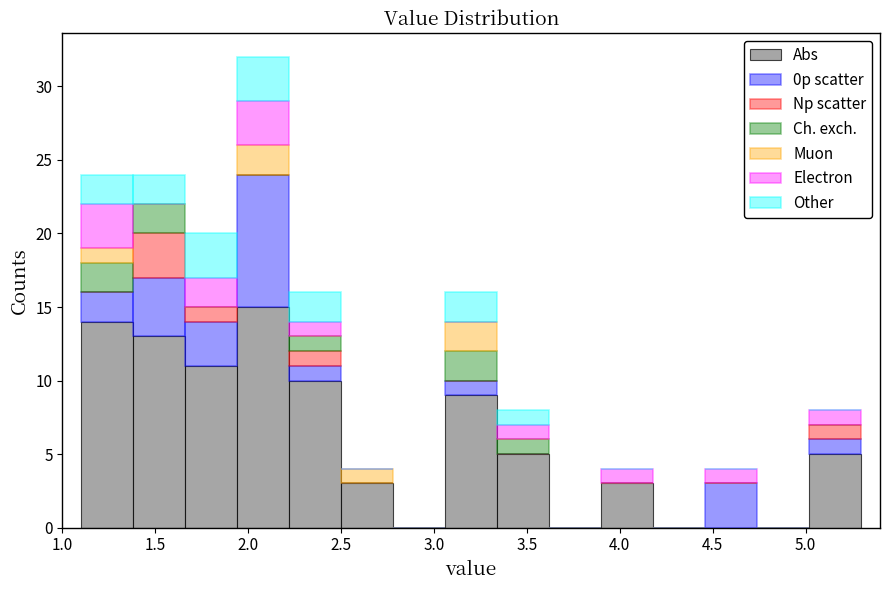

Reading left to right, transcribe this chart: for each stacked bar, give the range it covers on the x-axis and its total height. Neither the bar edges nor the heights are printed on the chart, so give them approximately, as read against the axes.

1.10 to 1.38: 24
1.38 to 1.66: 24
1.66 to 1.94: 20
1.94 to 2.22: 32
2.22 to 2.50: 16
2.50 to 2.78: 4
2.78 to 3.06: 0
3.06 to 3.34: 16
3.34 to 3.62: 8
3.62 to 3.90: 0
3.90 to 4.18: 4
4.18 to 4.46: 0
4.46 to 4.74: 4
4.74 to 5.02: 0
5.02 to 5.30: 8